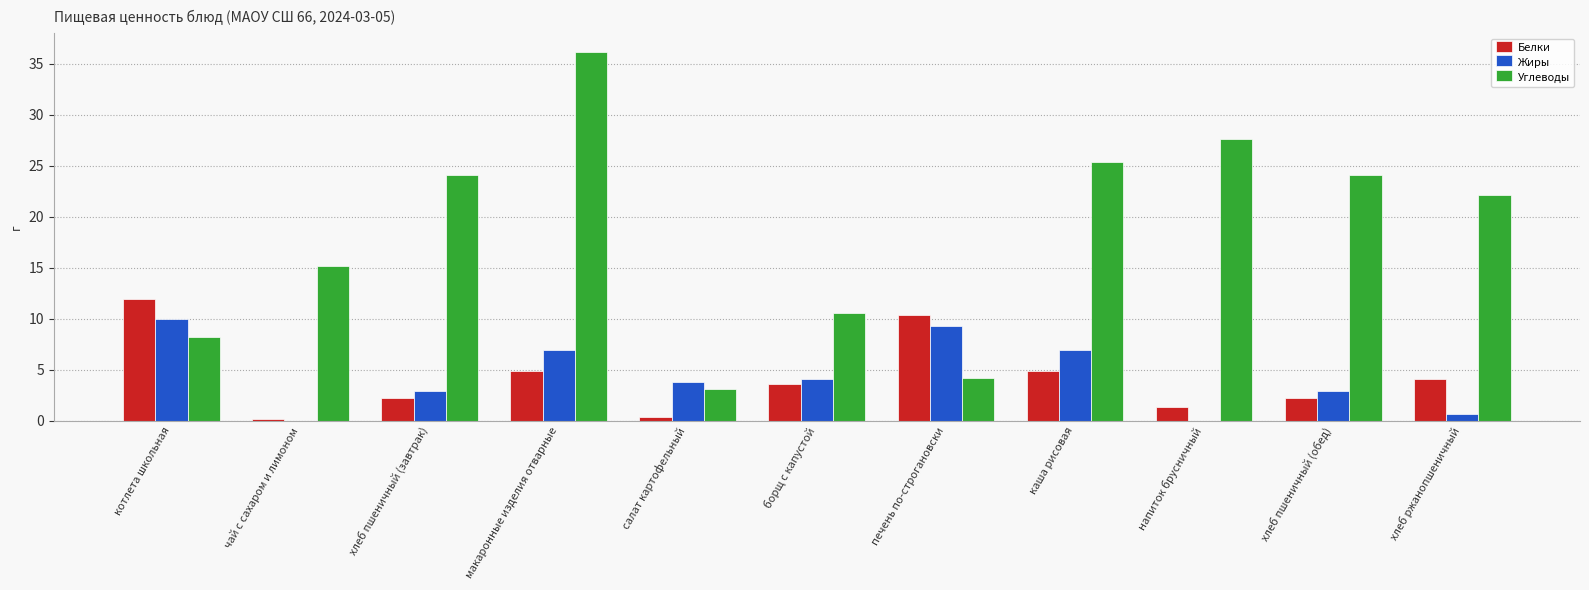

At which category does the chart reach its peak across all series?

макаронные изделия отварные